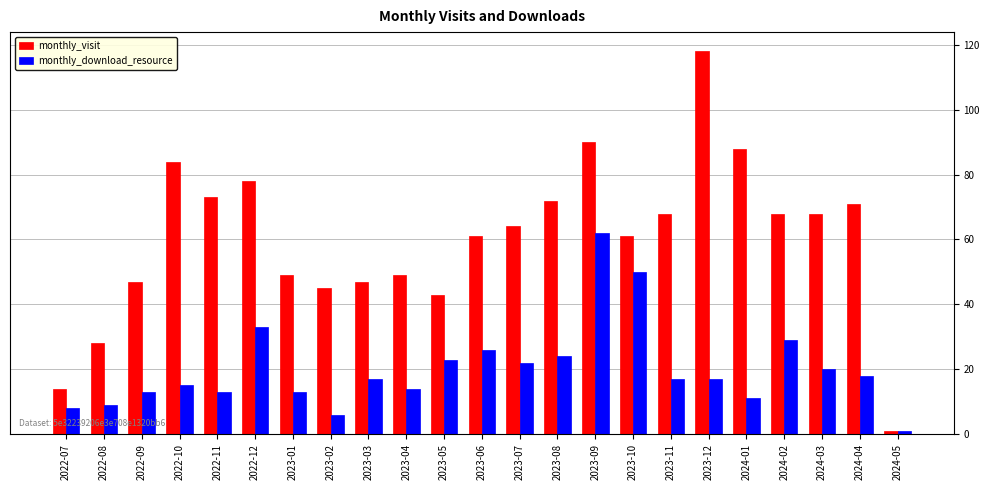

Reading left to right, what are all the values shown in this chart?

monthly_visit: 14	28	47	84	73	78	49	45	47	49	43	61	64	72	90	61	68	118	88	68	68	71	1
monthly_download_resource: 8	9	13	15	13	33	13	6	17	14	23	26	22	24	62	50	17	17	11	29	20	18	1